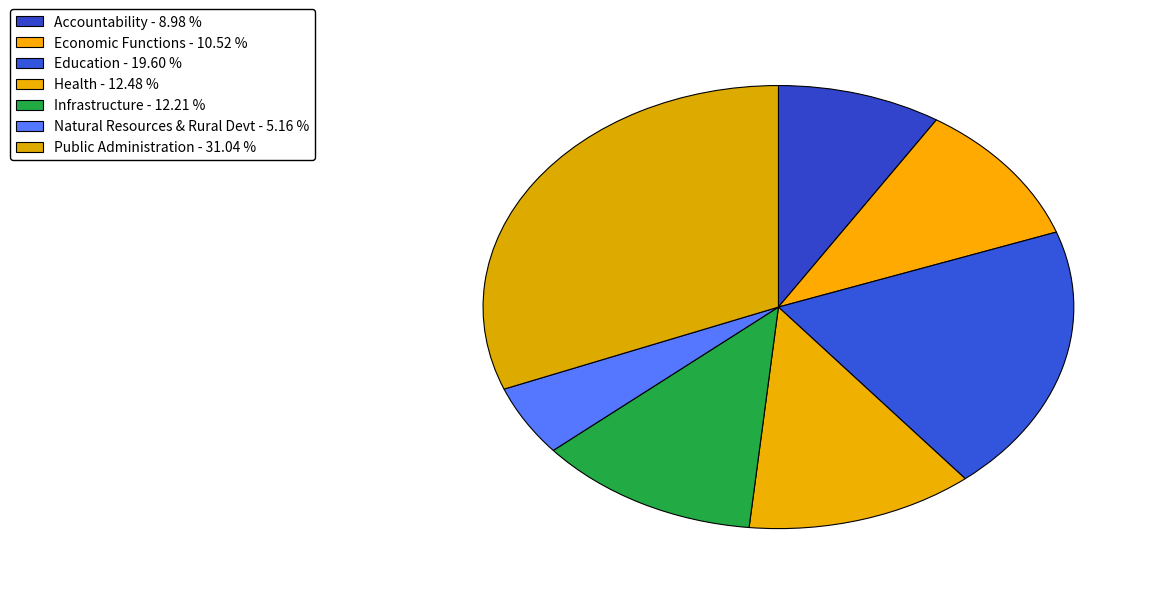

Does any single category account for the majority?

No